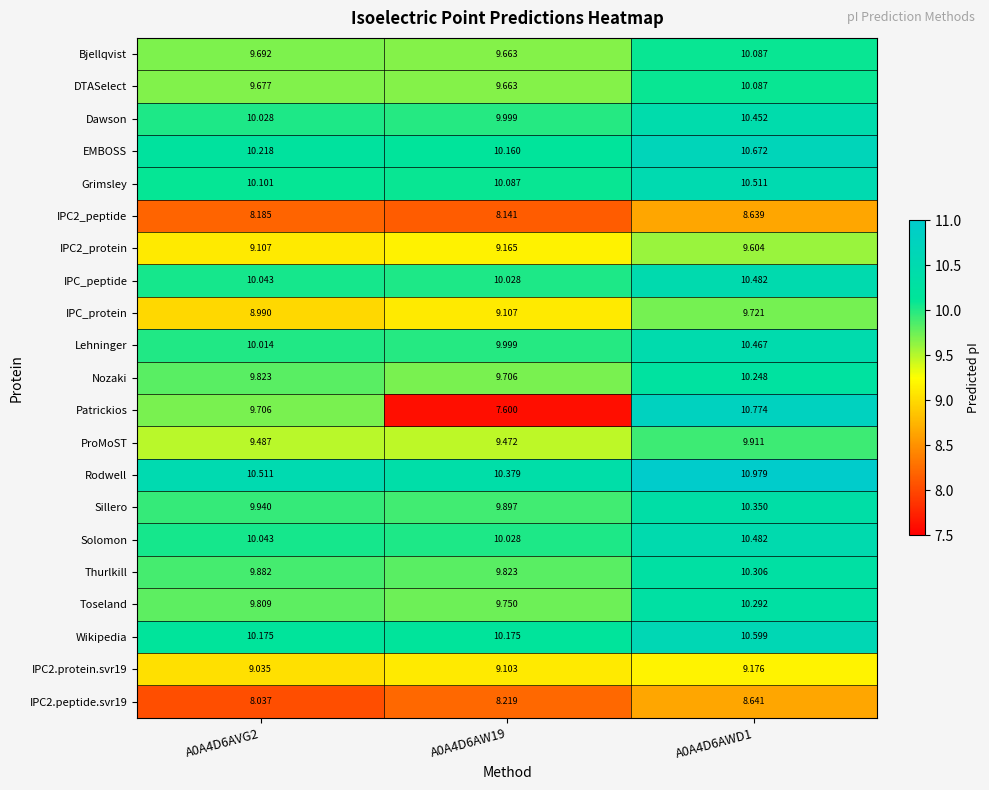

Which series changed the most between A0A4D6AVG2 and A0A4D6AWD1?

Patrickios